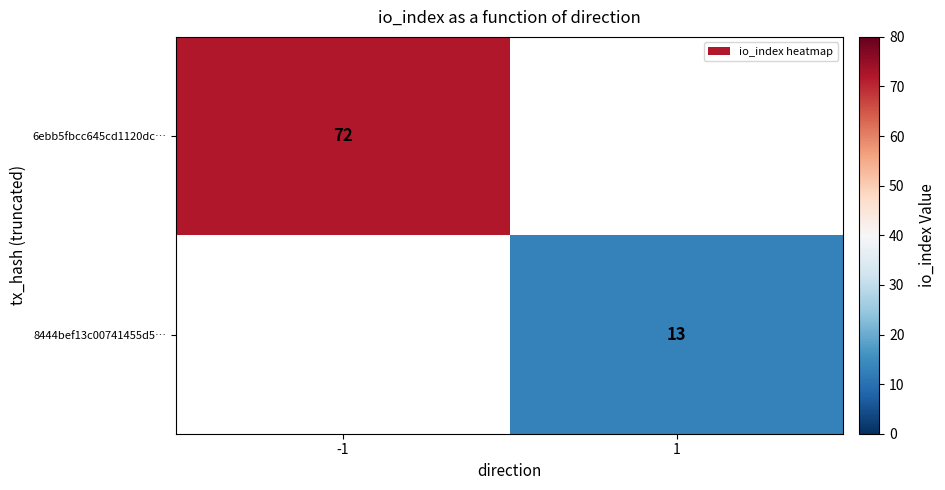

The value of 8444bef13c00741455d5… at 1 is 13. True or false?

True